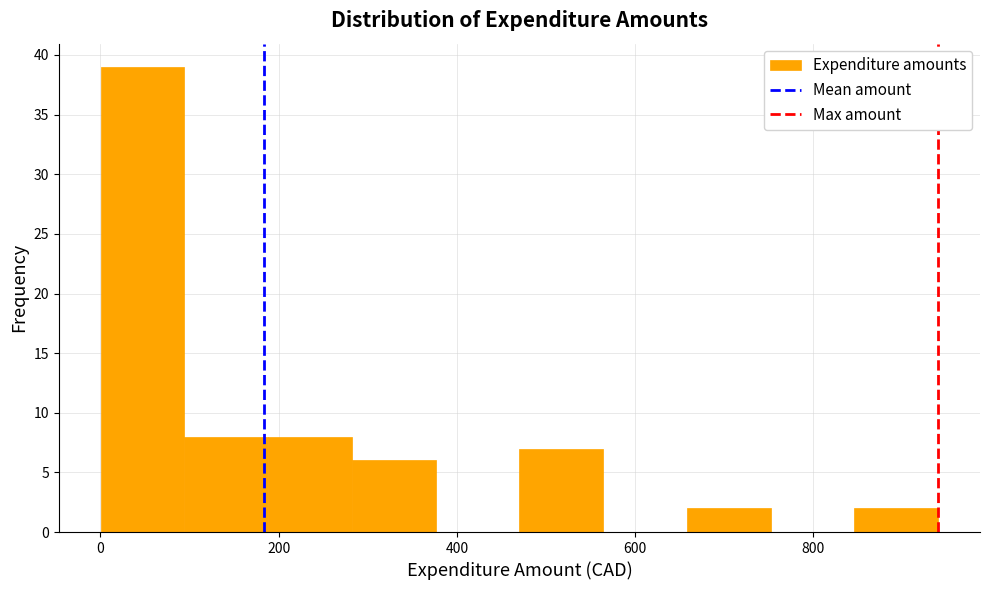

Reading left to right, list every bar in this chart as the range it spans on the x-axis followed by its height. Neither the bar edges nor the heights are printed on the chart, so give them approximately, as read against the axes.

0 to 100: 39
100 to 180: 8
180 to 280: 8
280 to 380: 6
380 to 480: 0
480 to 560: 7
560 to 660: 0
660 to 760: 2
760 to 840: 0
840 to 940: 2